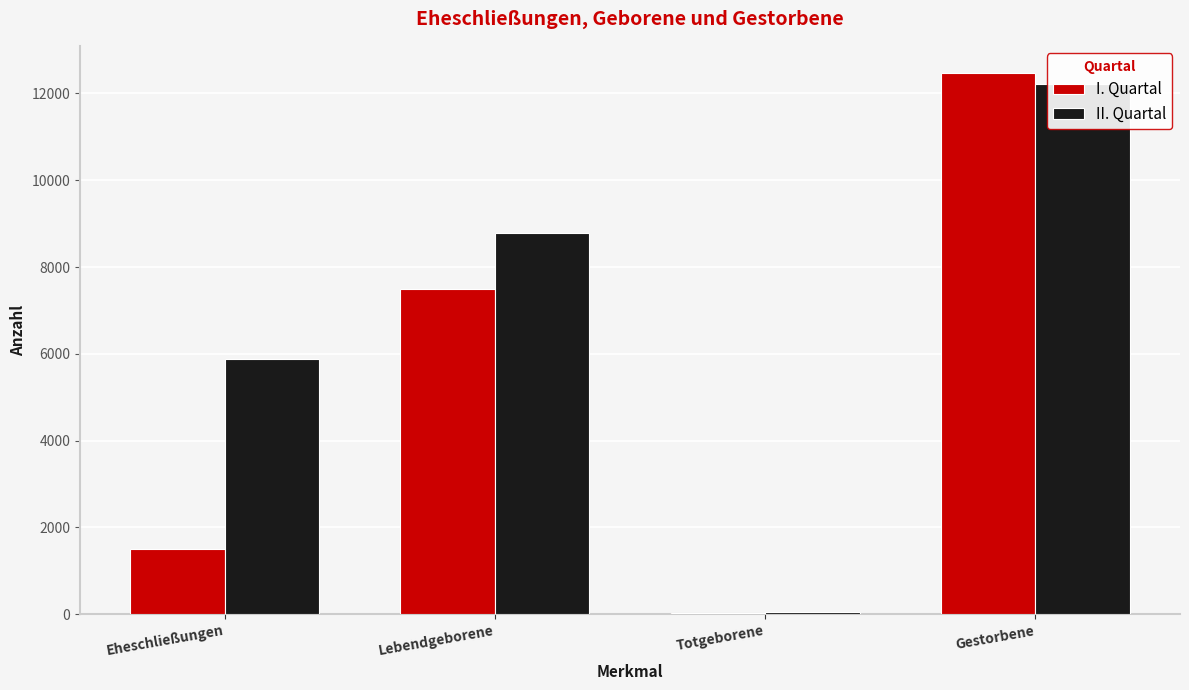

What is the spread (max minus min) of values at Totgeborene?

10